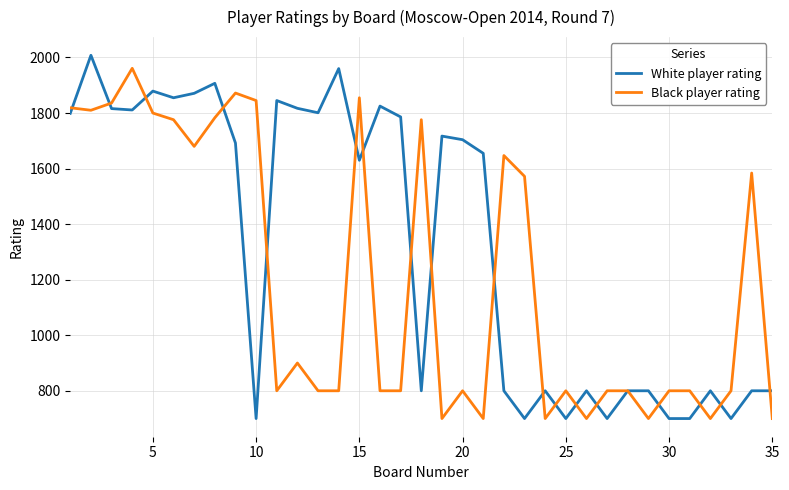

What is the minimum value for Black player rating?

700